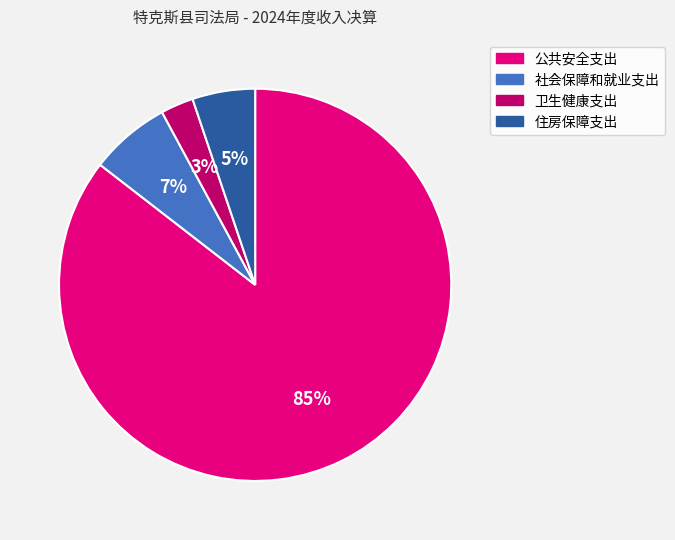

The 住房保障支出 slice represents 5% of the pie. True or false?

True